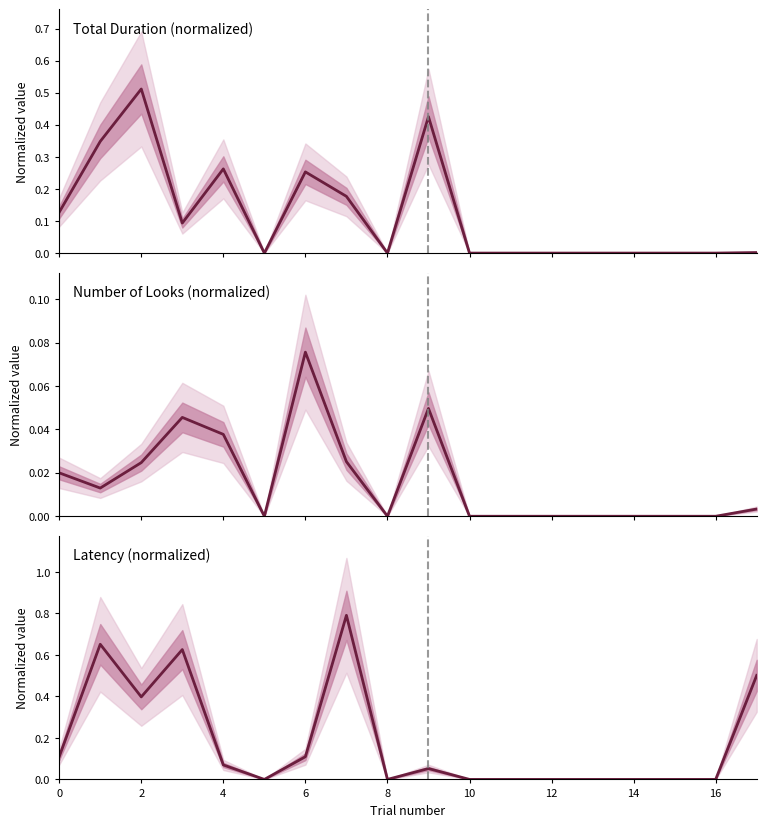

List the series in order of their peak value, lowest first.

nmb_of_looksXsec, total_durationXsec, latencyXsec